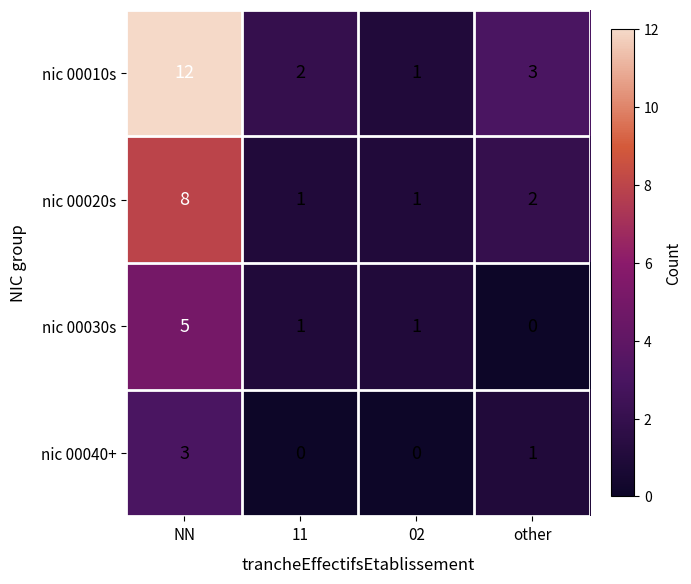

At which label is nic 00010s closest to 6?

other